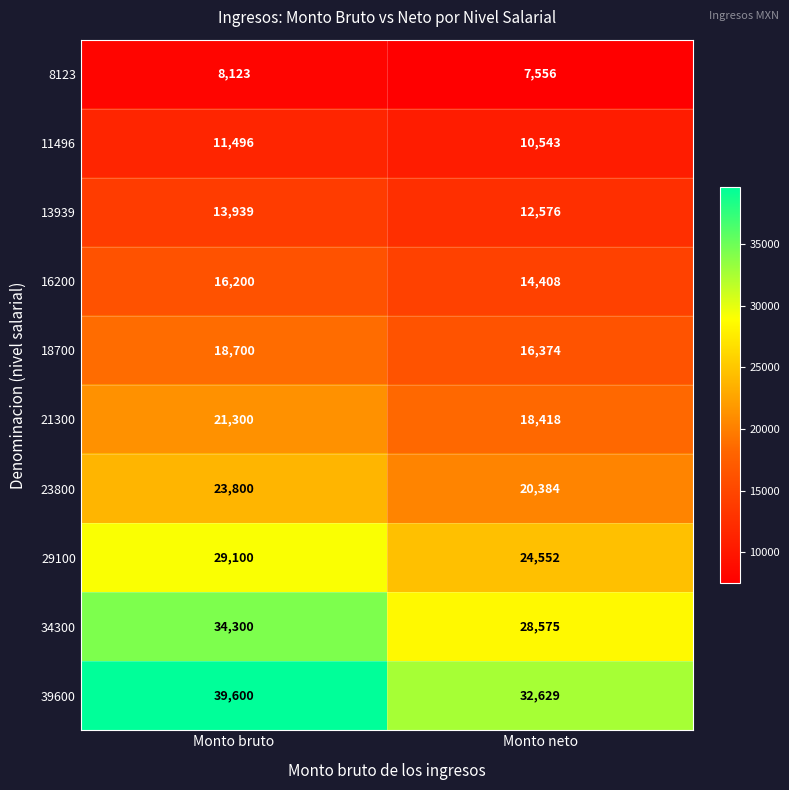

Count the number of categories in the chart.

2